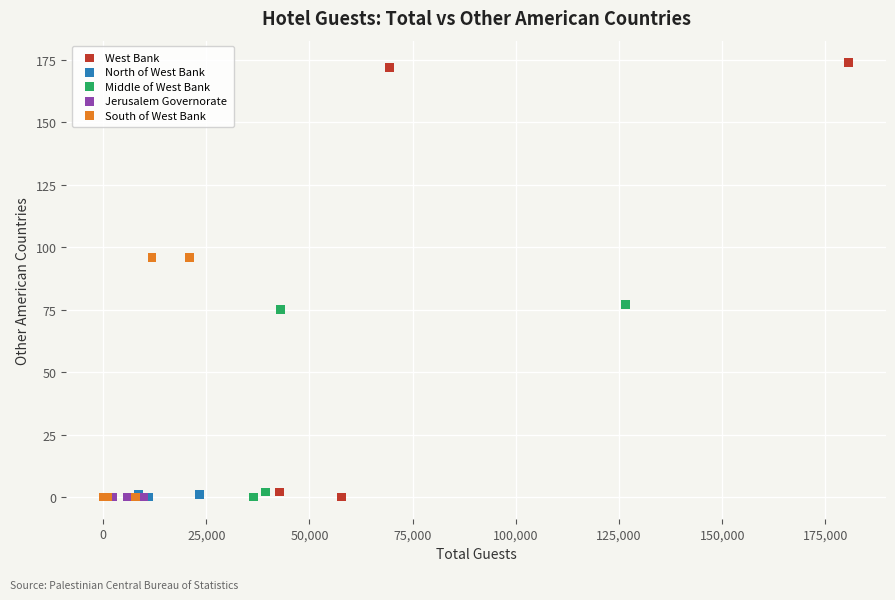

Which series reaches the maximum Y coordinate?

West Bank